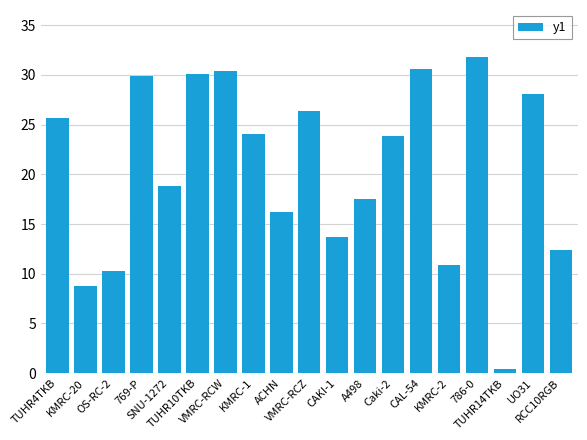

What is the maximum value shown in the chart?

31.8